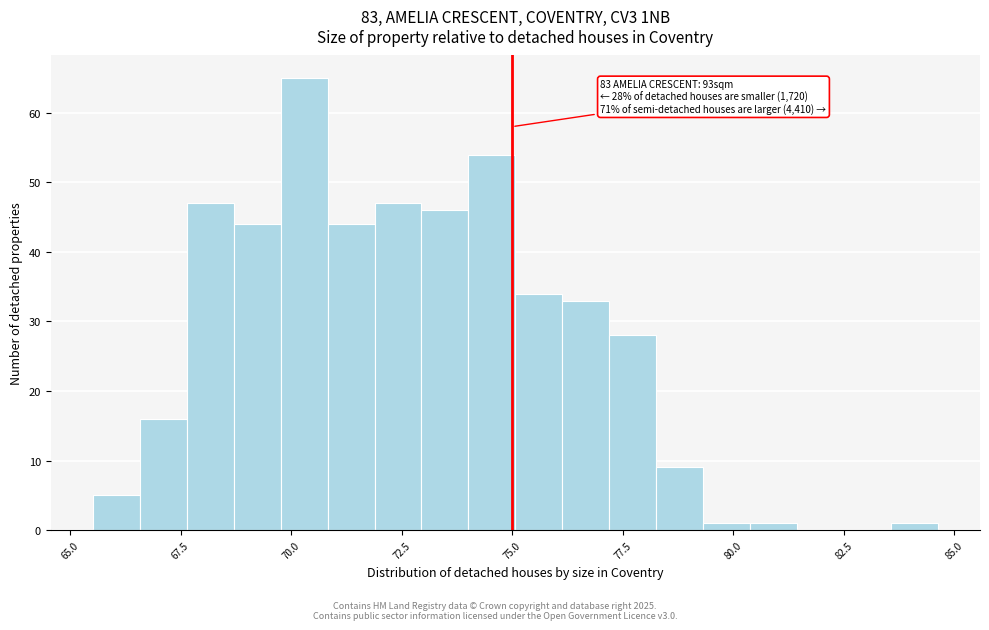

Read against the x-axis, roughly where is the centre of the tallest bar?

70.5